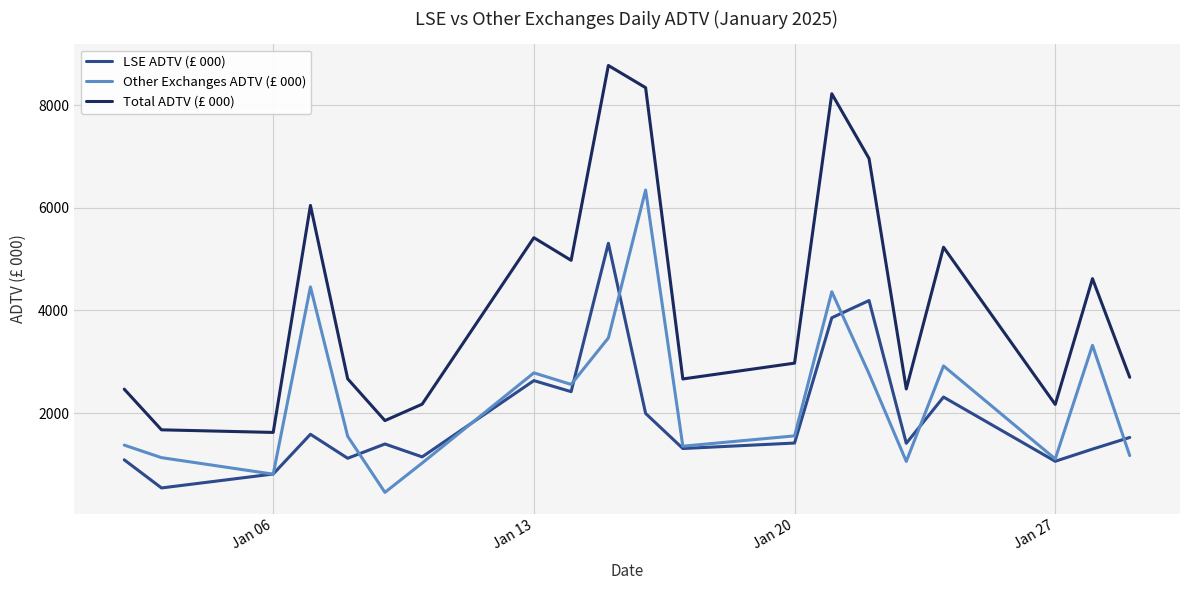

Which series has the largest total across all categories?

Total ADTV (£ 000)